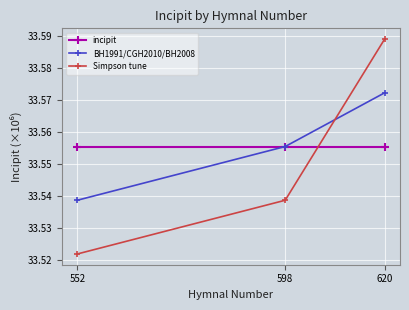

Reading right to left, transcribe all the data shown in this chart.

incipit: 33.6	33.6	33.6
BH1991/CGH2010/BH2008: 33.6	33.6	33.5
Simpson tune: 33.6	33.5	33.5